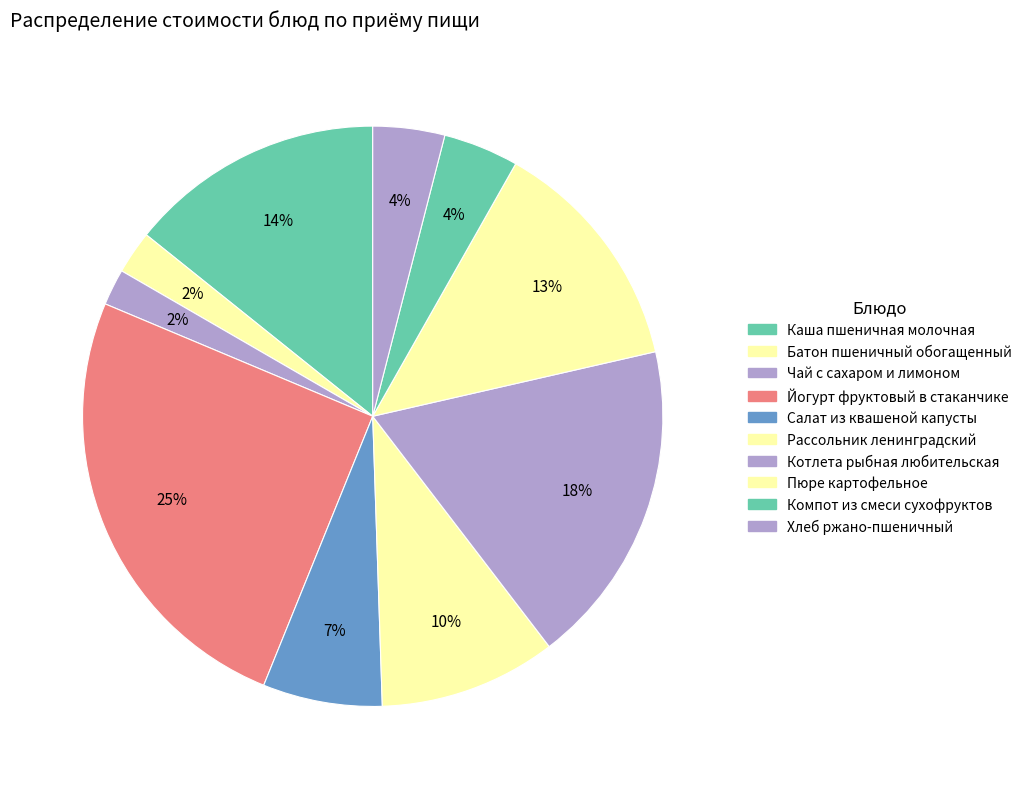

How much of the chart is everything except Каша пшеничная молочная?

85.8%